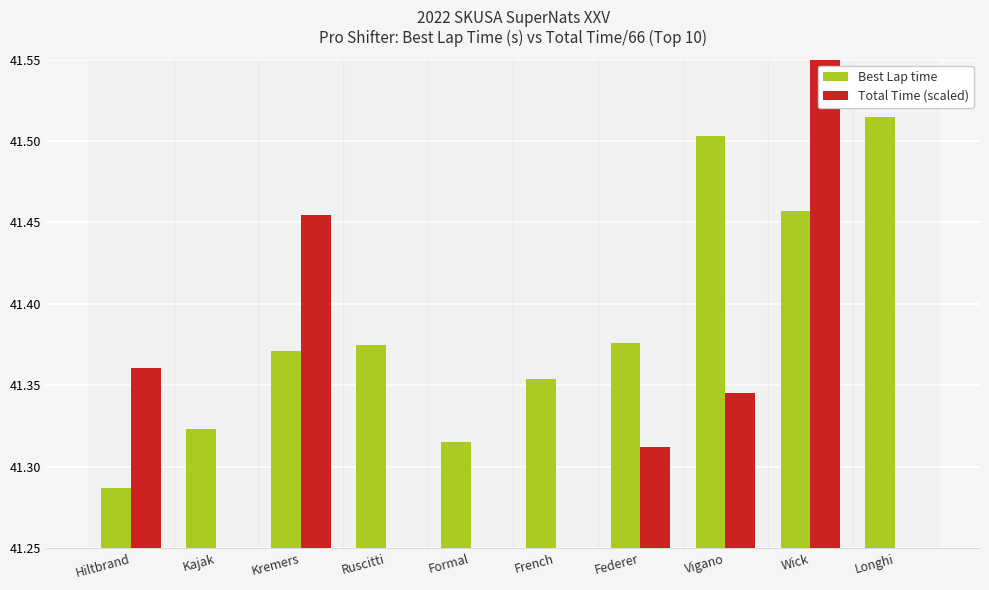

What position from the left is Hiltbrand?

1